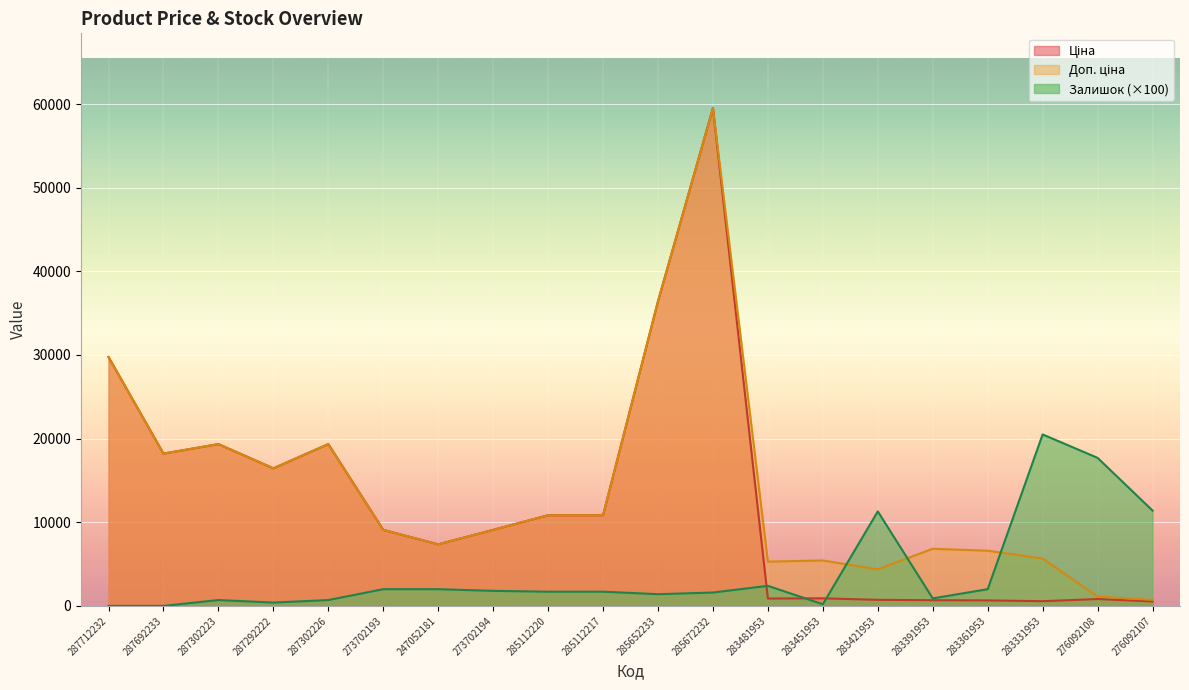

Is the value of Залишок at 285652233 greater than the value of Доп. ціна at 283361953?

No